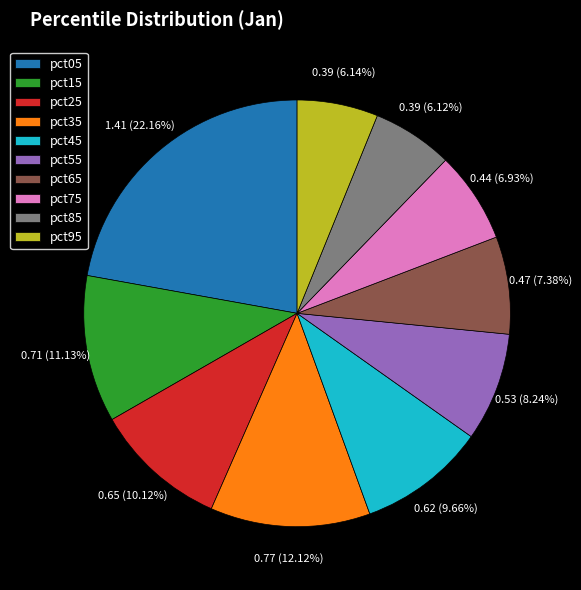

Is pct65 the majority of the pie?

No